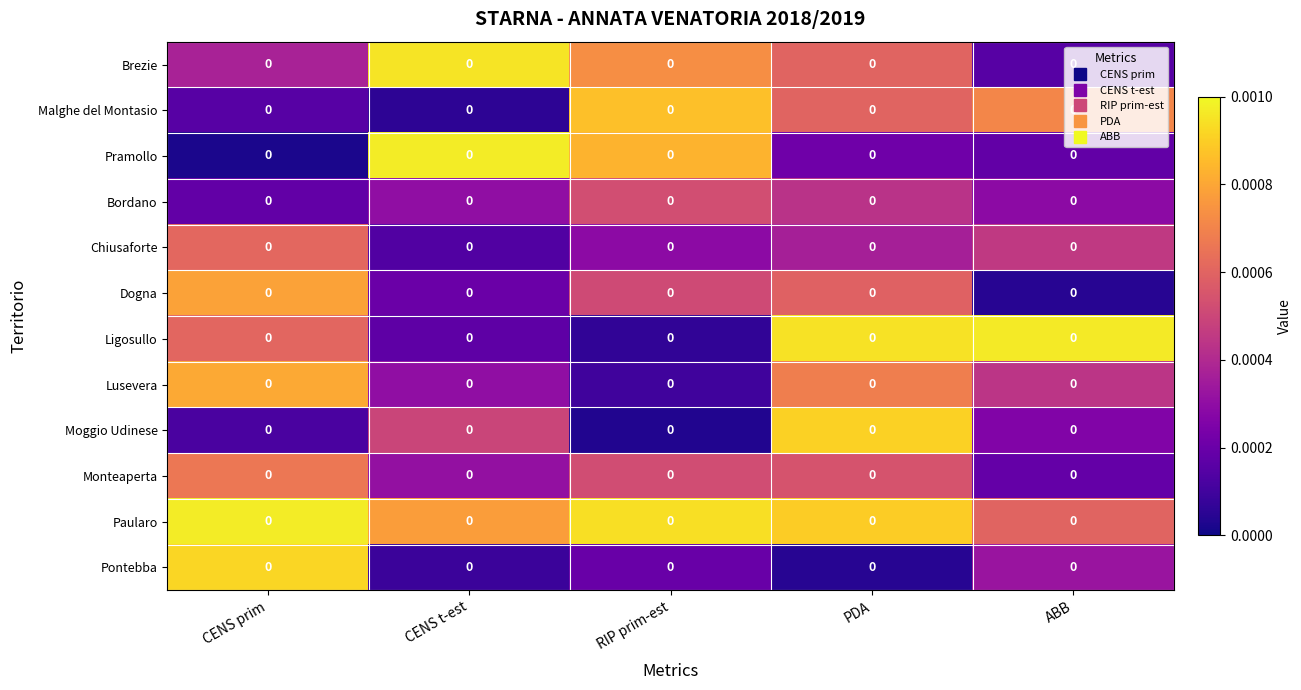

Reading right to left, list all the values displayed in this chart.

Brezie: ABB=0.0	PDA=0.0	RIP prim-est=0.0	CENS t-est=0.0	CENS prim=0.0
Malghe del Montasio: ABB=0.0	PDA=0.0	RIP prim-est=0.0	CENS t-est=0.0	CENS prim=0.0
Pramollo: ABB=0.0	PDA=0.0	RIP prim-est=0.0	CENS t-est=0.0	CENS prim=0.0
Bordano: ABB=0.0	PDA=0.0	RIP prim-est=0.0	CENS t-est=0.0	CENS prim=0.0
Chiusaforte: ABB=0.0	PDA=0.0	RIP prim-est=0.0	CENS t-est=0.0	CENS prim=0.0
Dogna: ABB=0.0	PDA=0.0	RIP prim-est=0.0	CENS t-est=0.0	CENS prim=0.0
Ligosullo: ABB=0.0	PDA=0.0	RIP prim-est=0.0	CENS t-est=0.0	CENS prim=0.0
Lusevera: ABB=0.0	PDA=0.0	RIP prim-est=0.0	CENS t-est=0.0	CENS prim=0.0
Moggio Udinese: ABB=0.0	PDA=0.0	RIP prim-est=0.0	CENS t-est=0.0	CENS prim=0.0
Monteaperta: ABB=0.0	PDA=0.0	RIP prim-est=0.0	CENS t-est=0.0	CENS prim=0.0
Paularo: ABB=0.0	PDA=0.0	RIP prim-est=0.0	CENS t-est=0.0	CENS prim=0.0
Pontebba: ABB=0.0	PDA=0.0	RIP prim-est=0.0	CENS t-est=0.0	CENS prim=0.0